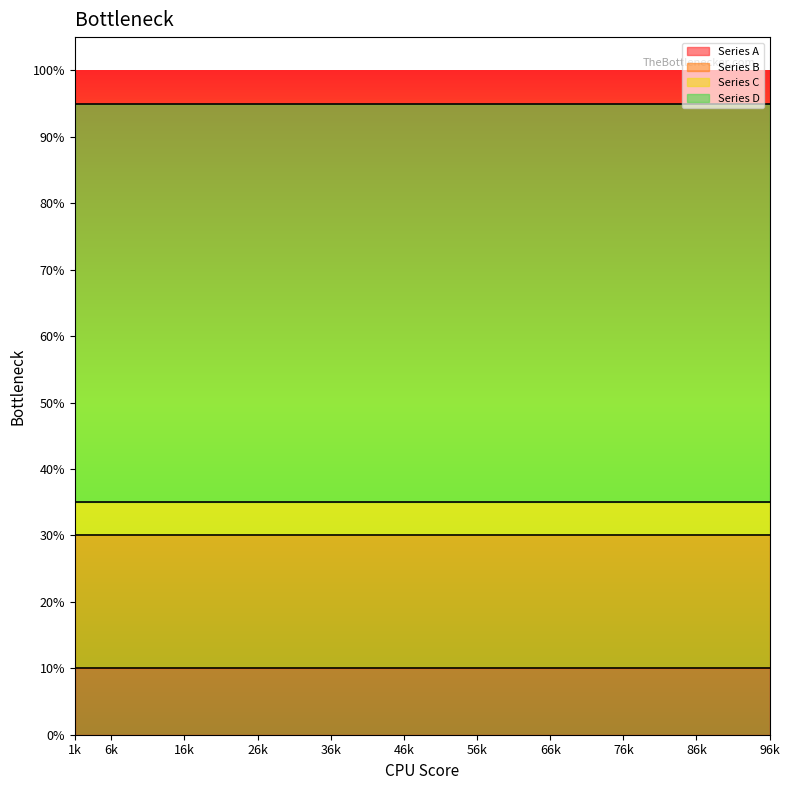

At which category does the chart reach its minimum across all series?

1